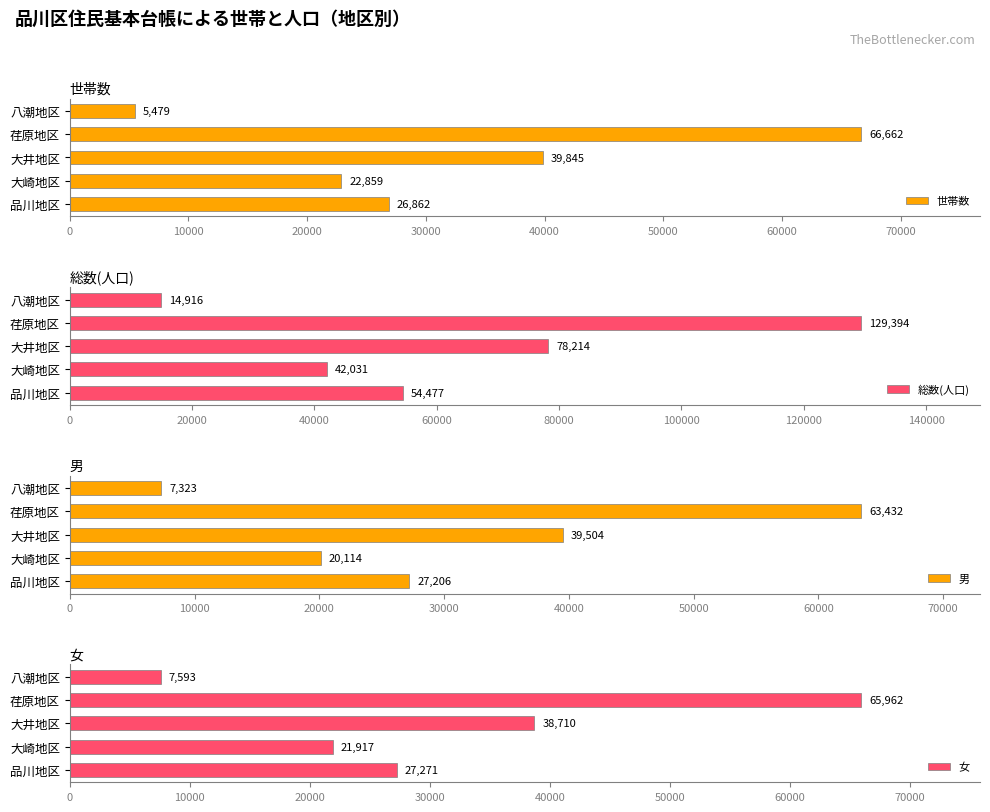

True or false: 総数(人口) has a value of 54477 at 品川地区.

True